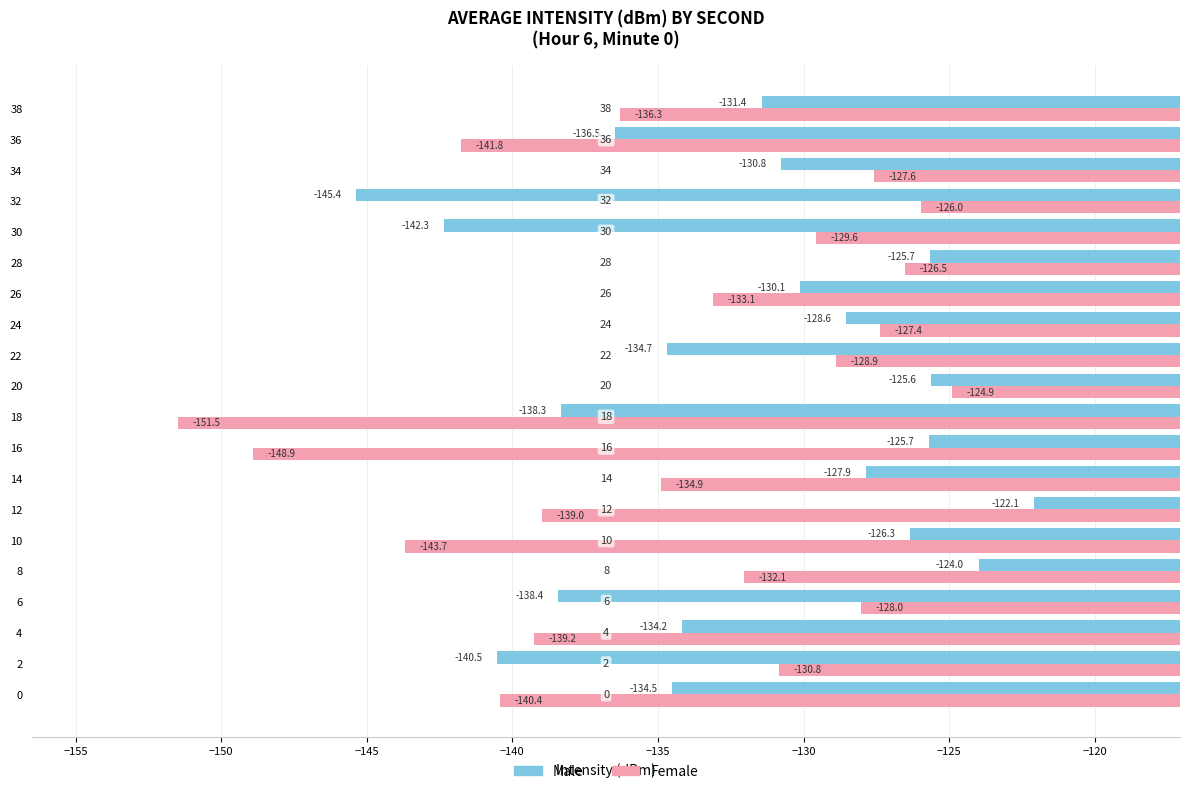

Where is Male nearest to the value -133?

4